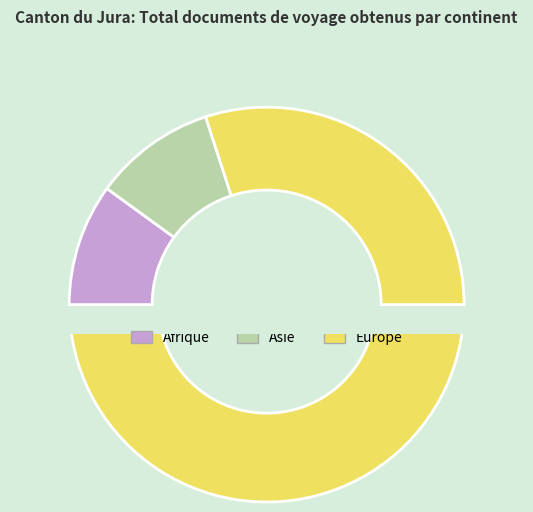

Which category accounts for the majority?

Europe